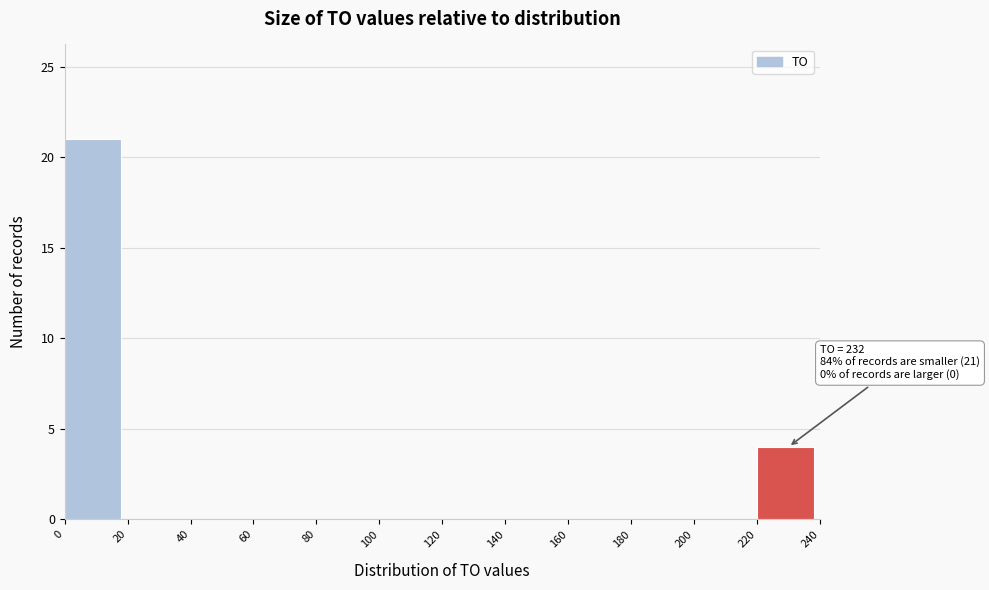

Which range on the x-axis has the tallest bar?

0 to 20